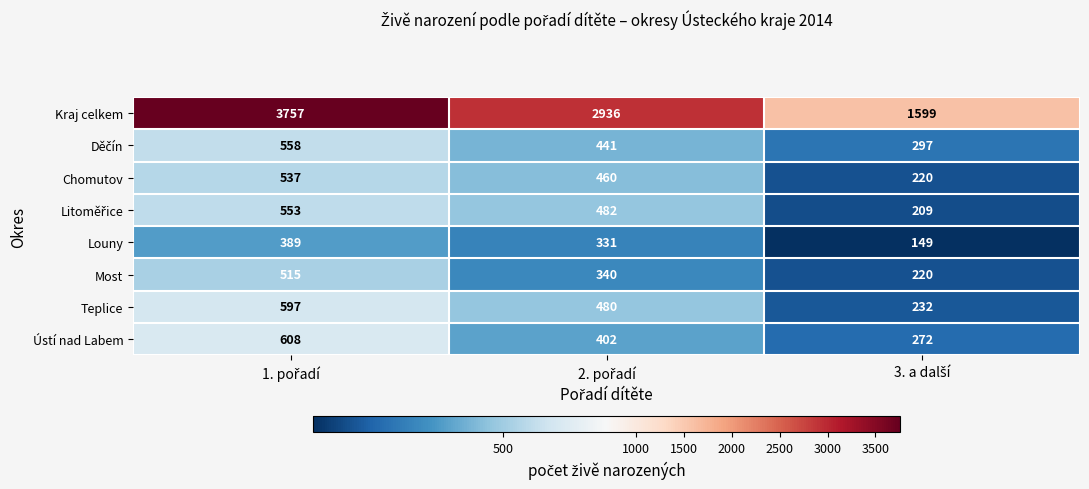

What is the difference between the maximum and second lowest values in the Kraj celkem series?

821